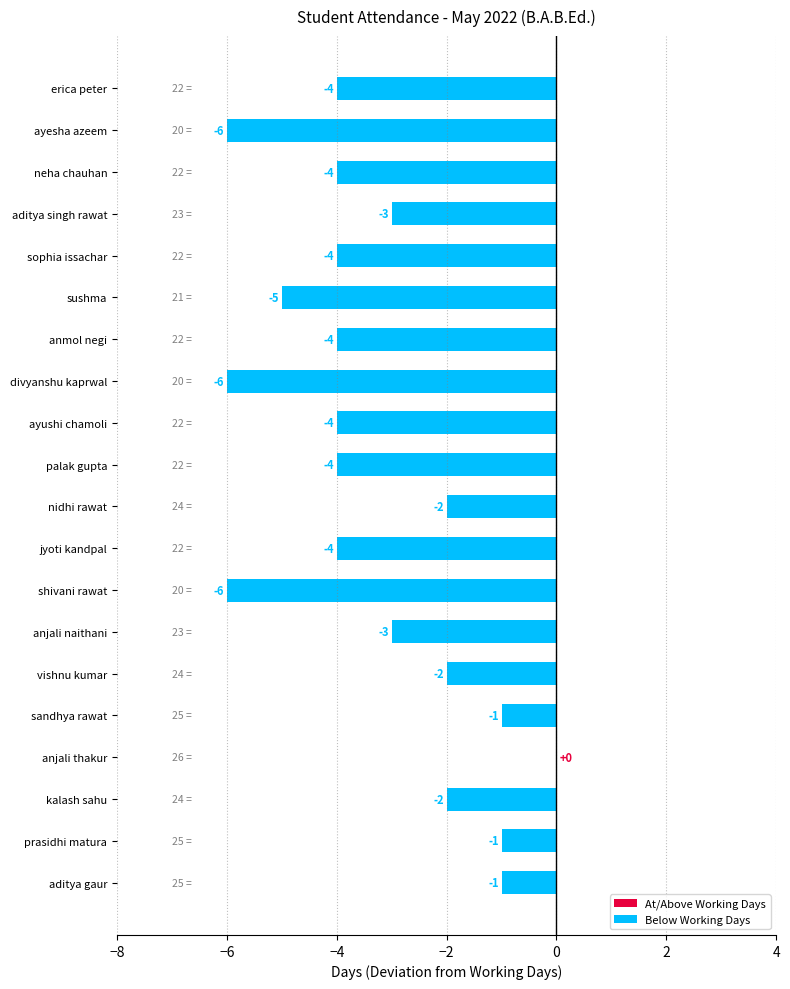

Reading bottom to top, transcribe all the data shown in this chart.

aditya gaur=-1	prasidhi matura=-1	kalash sahu=-2	anjali thakur=0	sandhya rawat=-1	vishnu kumar=-2	anjali naithani=-3	shivani rawat=-6	jyoti kandpal=-4	nidhi rawat=-2	palak gupta=-4	ayushi chamoli=-4	divyanshu kaprwal=-6	anmol negi=-4	sushma=-5	sophia issachar=-4	aditya singh rawat=-3	neha chauhan=-4	ayesha azeem=-6	erica peter=-4